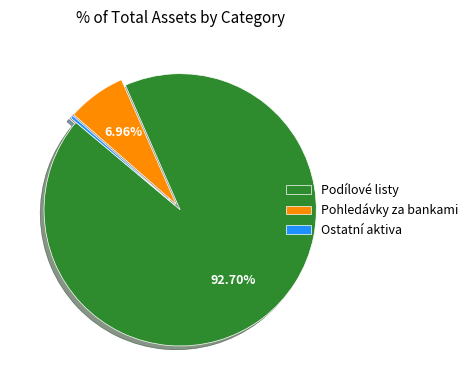

Which slice represents more than half of the pie?

Podílové listy